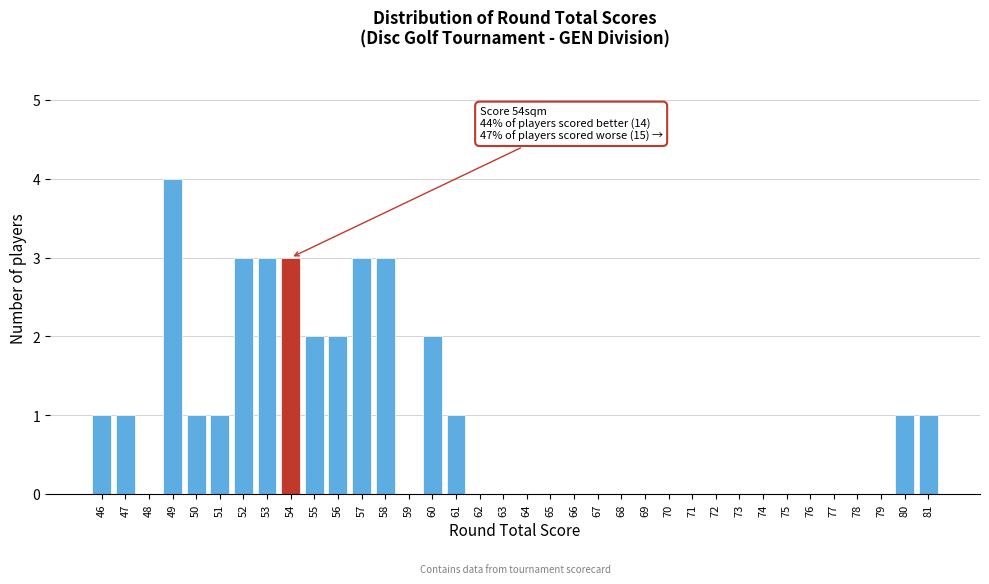

Which range on the x-axis has the tallest bar?

48.5 to 49.5